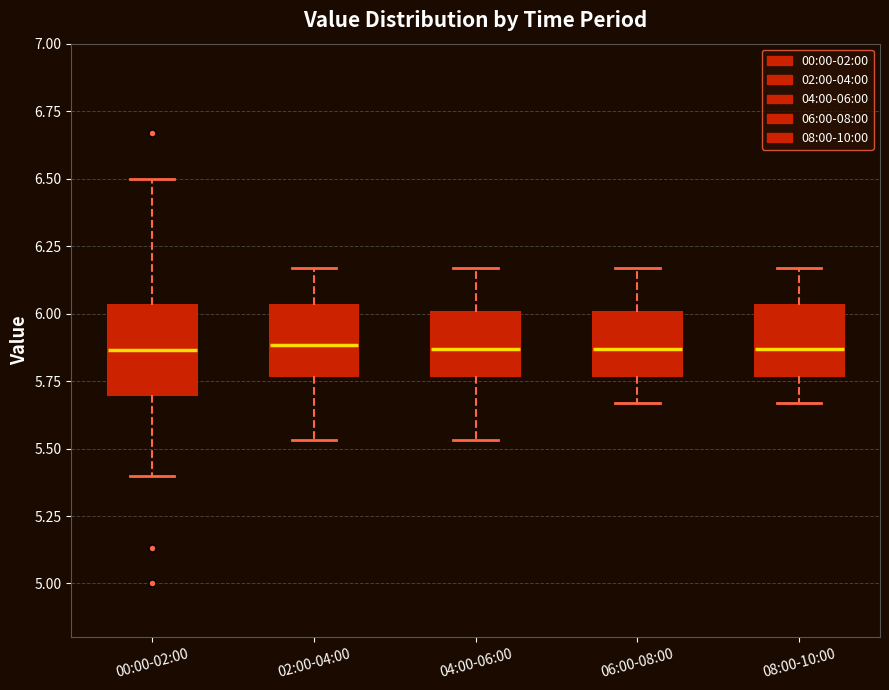

Reading left to right, transcribe this box plot: for each box, give where its median line is, the range the box spans, and where its two whiskers end, as read against the y-axis. The values are not printed on the chart, so give them approximately, as read against the axis.

00:00-02:00: median 5.85, box 5.70 to 6.05, whiskers 5.40 to 6.50
02:00-04:00: median 5.90, box 5.75 to 6.05, whiskers 5.55 to 6.15
04:00-06:00: median 5.85, box 5.75 to 6.00, whiskers 5.55 to 6.15
06:00-08:00: median 5.85, box 5.75 to 6.00, whiskers 5.65 to 6.15
08:00-10:00: median 5.85, box 5.75 to 6.05, whiskers 5.65 to 6.15